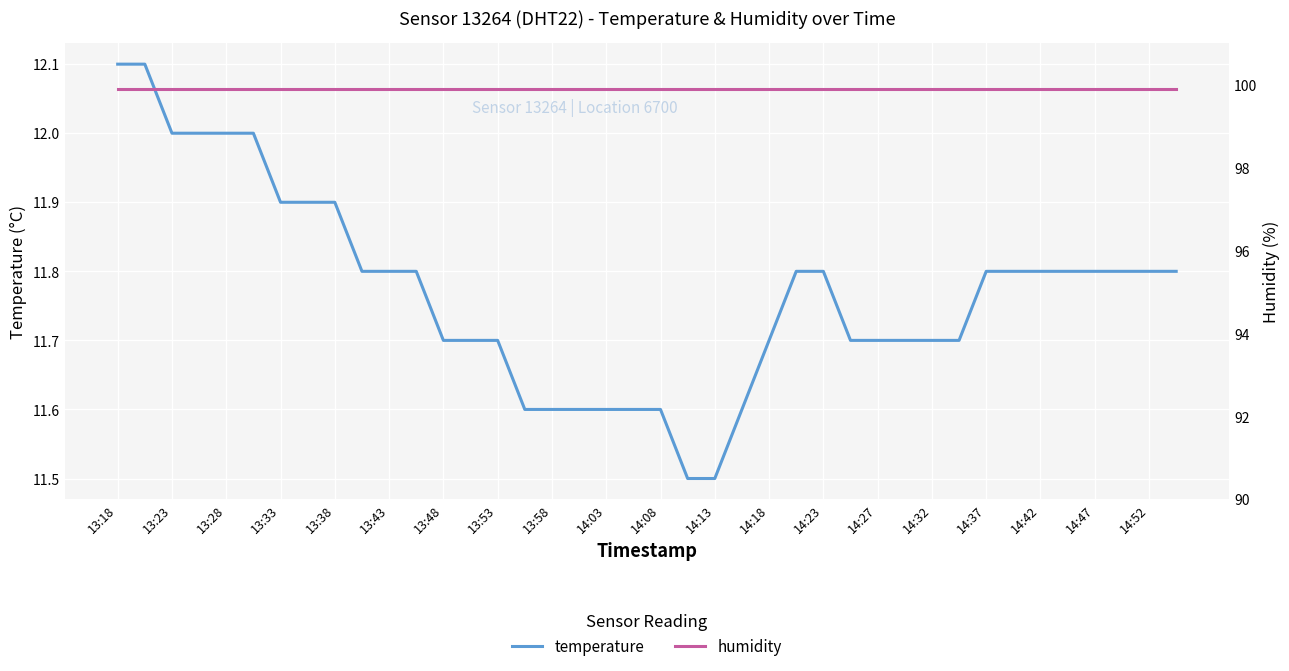

What is the maximum value for humidity?

99.9